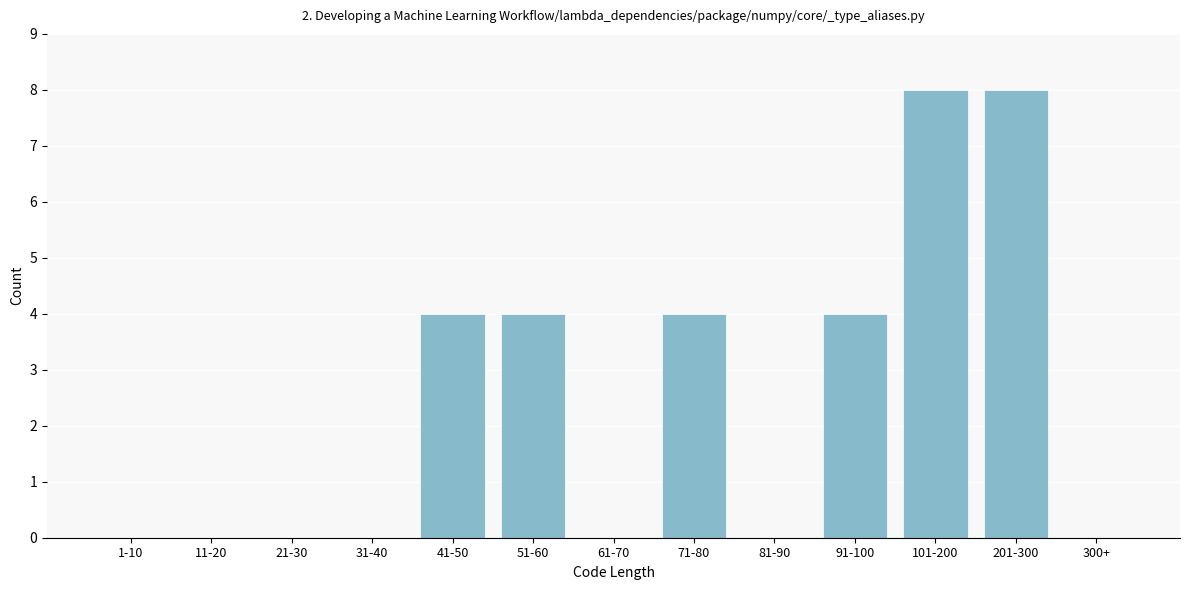

Reading left to right, transcribe all the data shown in this chart.

1-10=0	11-20=0	21-30=0	31-40=0	41-50=4	51-60=4	61-70=0	71-80=4	81-90=0	91-100=4	101-200=8	201-300=8	300+=0